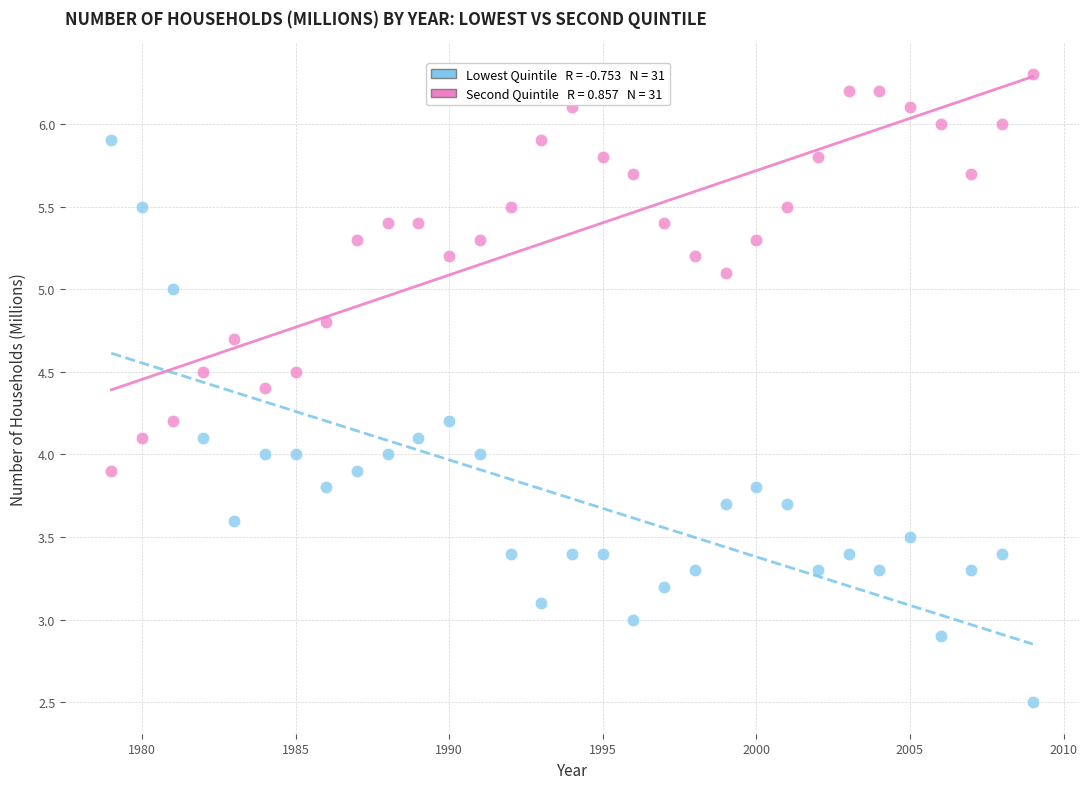

Across all data points, what is the range of X values (max minus min)?

30.0